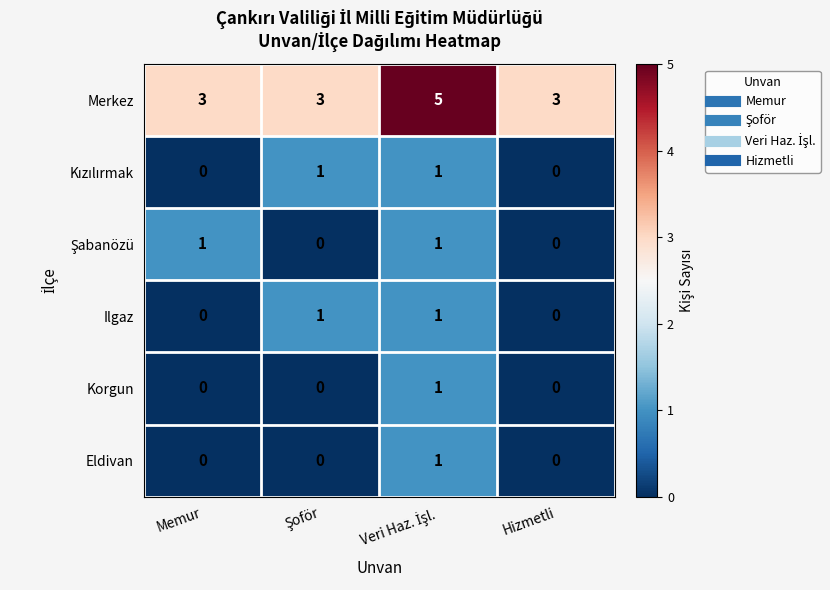

At how many categories does at least one series exceed 0?

4